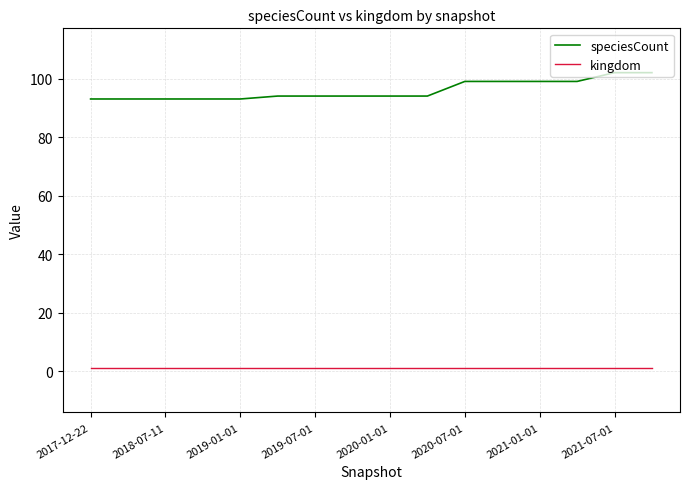

Rank the series by their average value, from highest to lowest.

speciesCount, kingdom